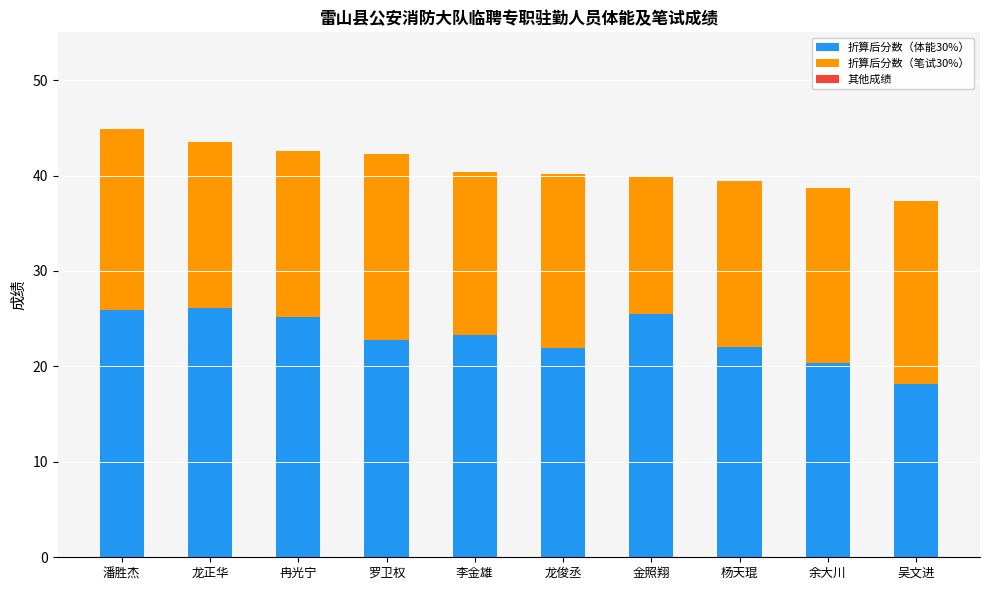

What is the highest value of the 折算后分数（体能30%） series?

26.1